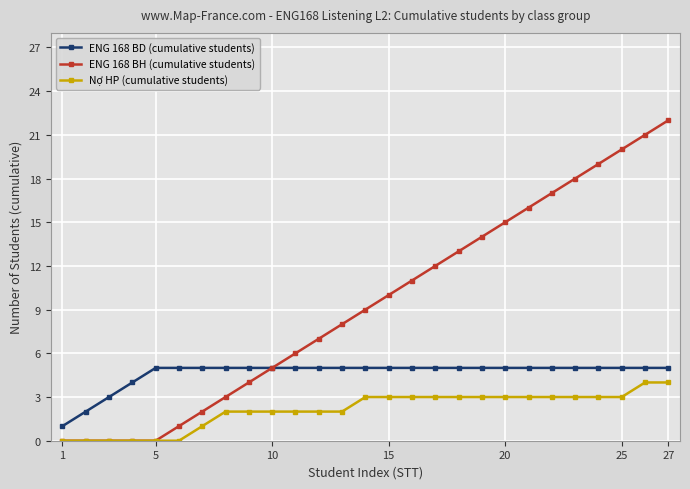

What is the value of the ENG 168 BH (cumulative students) point at the 26th from the left?

21